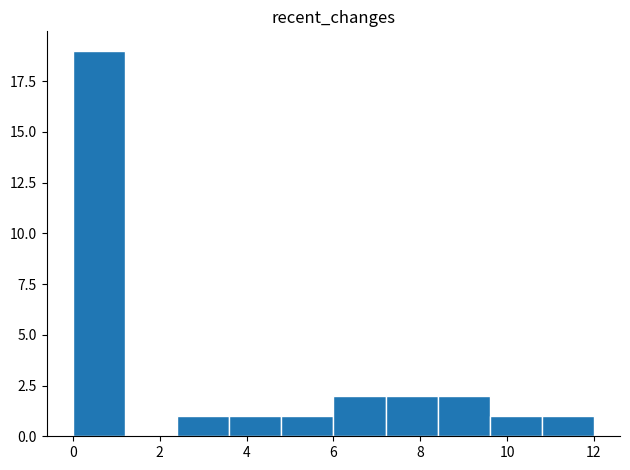

Reading left to right, list every bar in this chart as the range it spans on the x-axis followed by its height. The values are not printed on the chart, so give them approximately, as read against the axis.

0.0 to 1.2: 19
1.2 to 2.4: 0
2.4 to 3.6: 1
3.6 to 4.8: 1
4.8 to 6.0: 1
6.0 to 7.2: 2
7.2 to 8.4: 2
8.4 to 9.6: 2
9.6 to 10.8: 1
10.8 to 12.0: 1